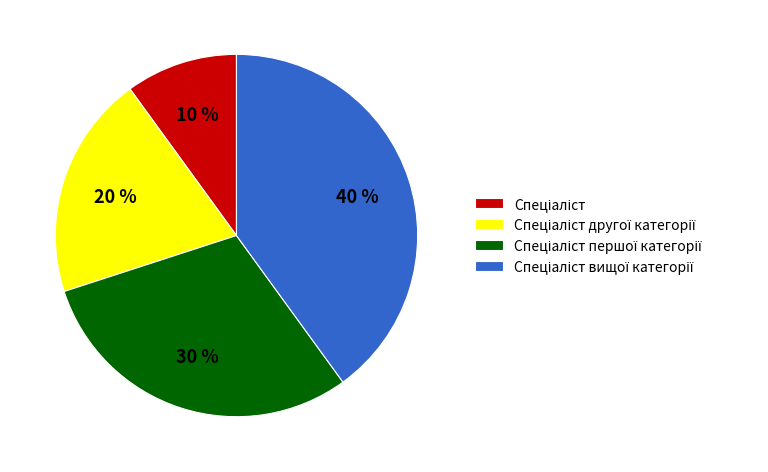

Does any single category account for the majority?

No